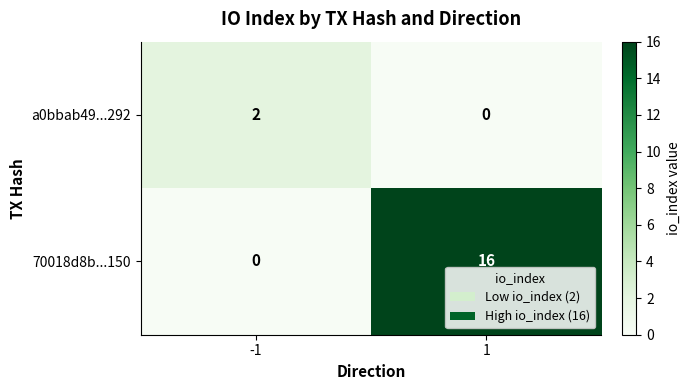

What is the maximum value shown in the chart?

16